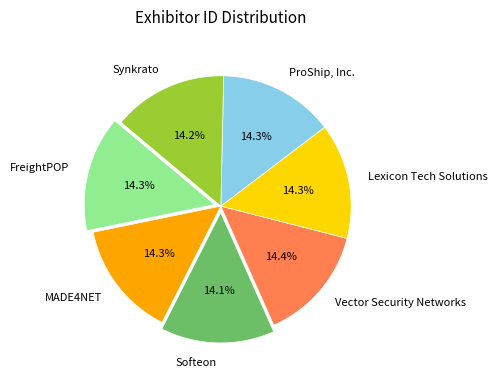

Does Lexicon Tech Solutions account for over 50% of the chart?

No